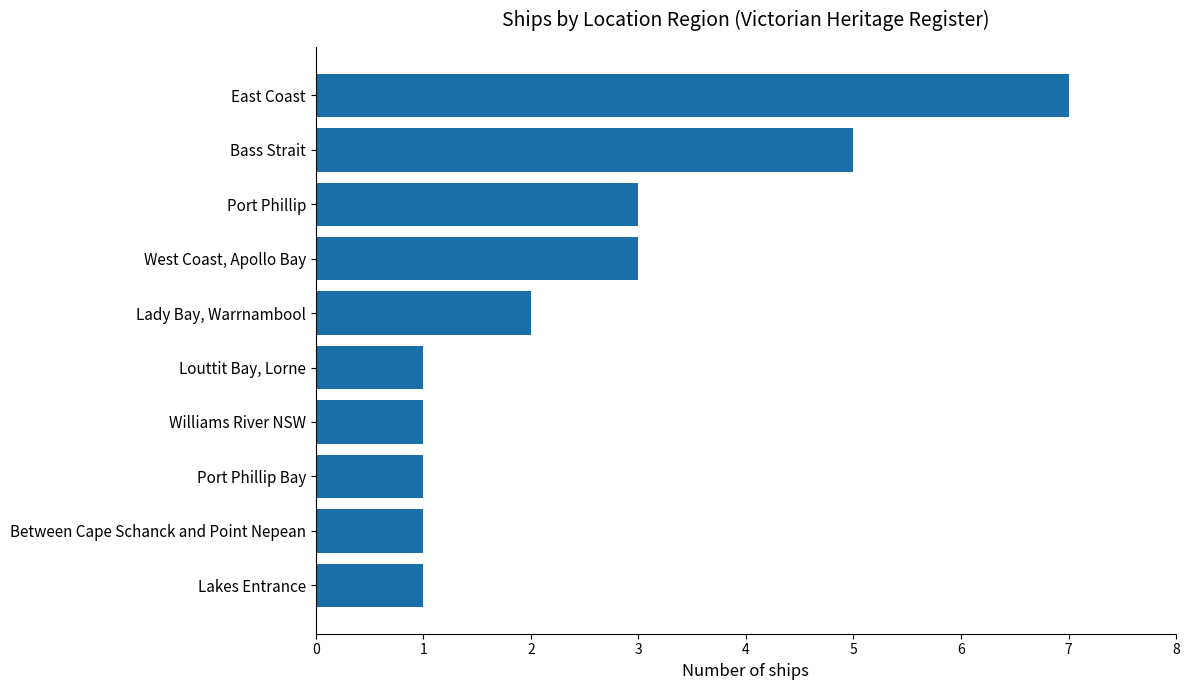

How many categories are shown in the chart?

10